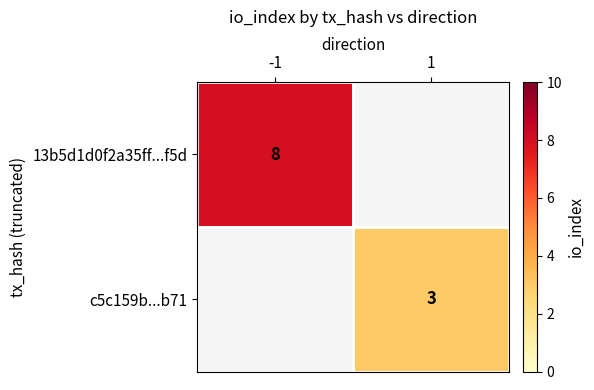

The value of 13b5d1d0f2a35ff...f5d at -1 is 3. True or false?

False